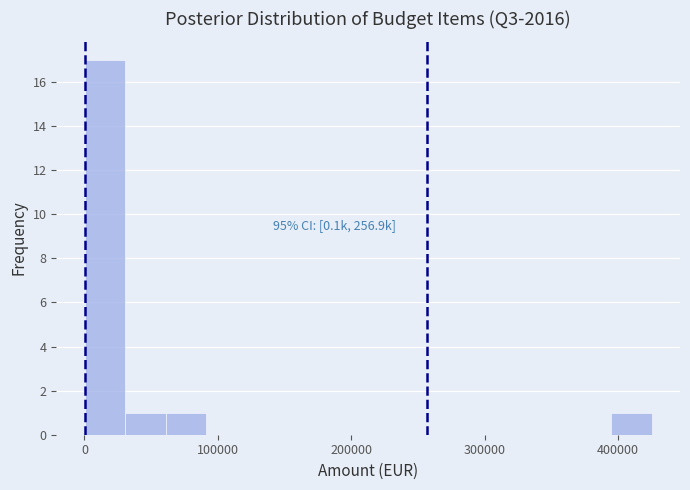

Read against the x-axis, roughly where is the centre of the tallest bar?

20000